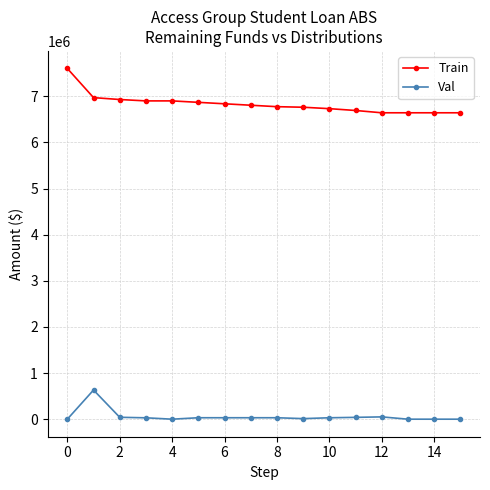

Is this an area chart (filled region under the line)?

No